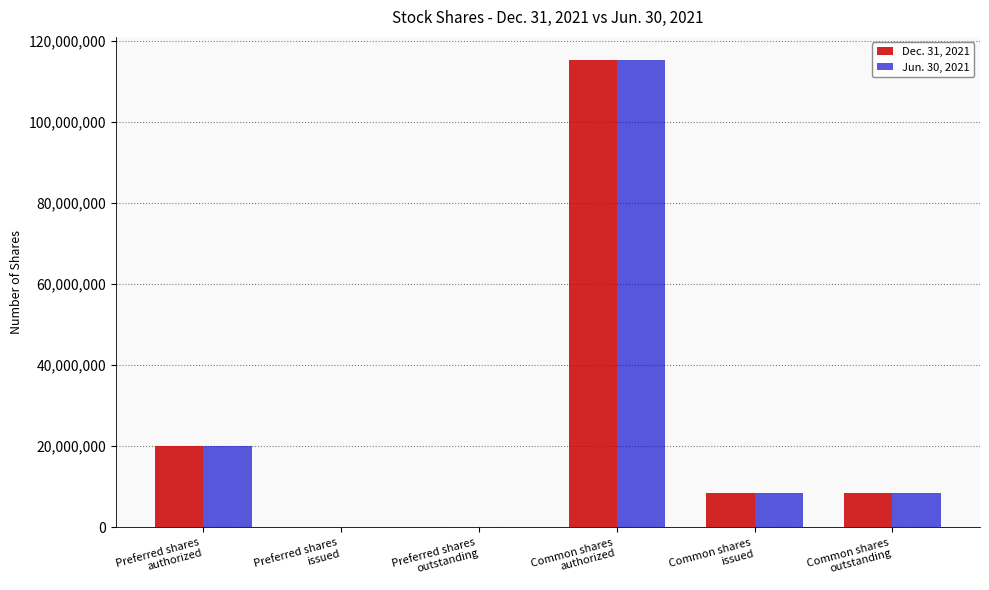

What is the greatest value displayed?

115197165